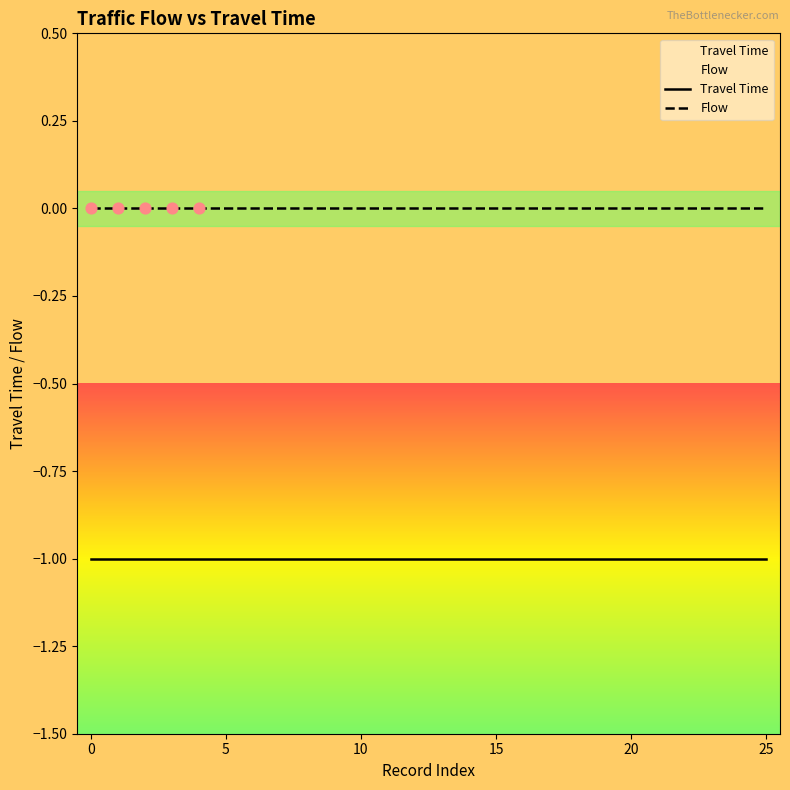

Is the value of Flow at 19 greater than the value of Travel Time at −5?

Yes